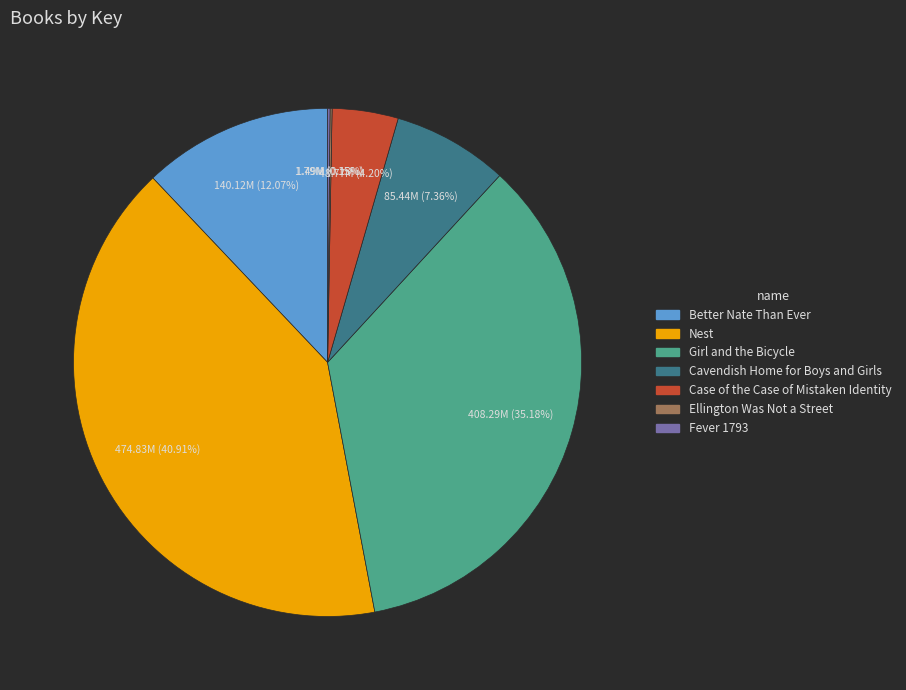

The Girl and the Bicycle slice represents 35% of the pie. True or false?

True